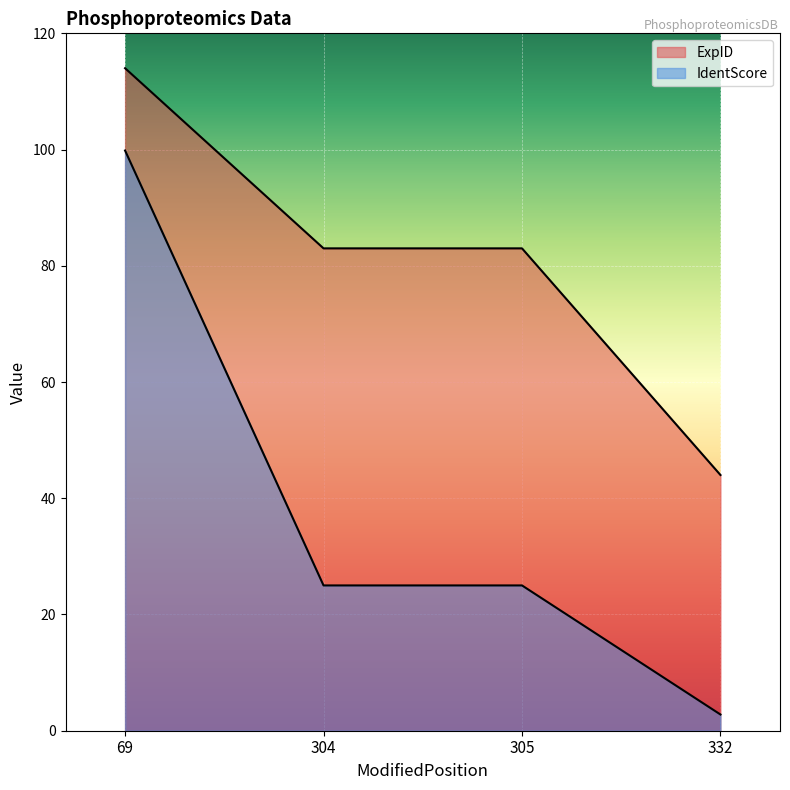

Reading left to right, list all the values displayed in this chart.

ExpID: 114.0	83.0	83.0	44.0
IdentScore: 99.8	25.0	25.0	2.8